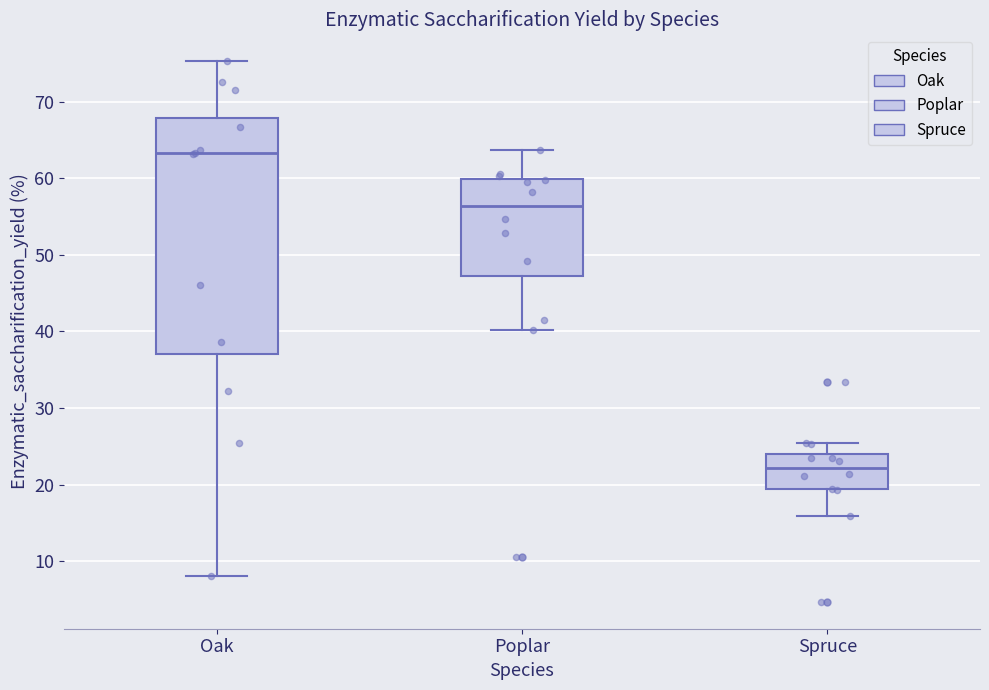

Reading left to right, read every box against the y-axis: the position of its median line, the range the box covers, and the ends of its whiskers. The values are not printed on the chart, so give them approximately, as read against the axis.

Oak: median 63, box 37 to 68, whiskers 8 to 75
Poplar: median 56, box 47 to 60, whiskers 40 to 64
Spruce: median 22, box 19 to 24, whiskers 16 to 25